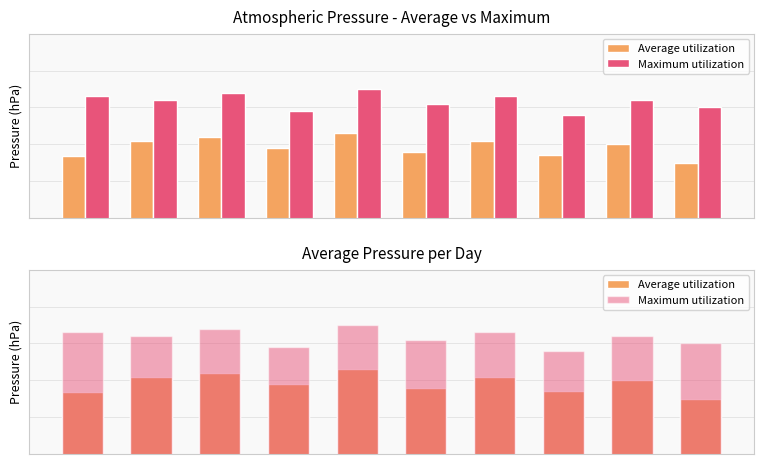

Which series has the largest total across all categories?

Maximum utilization